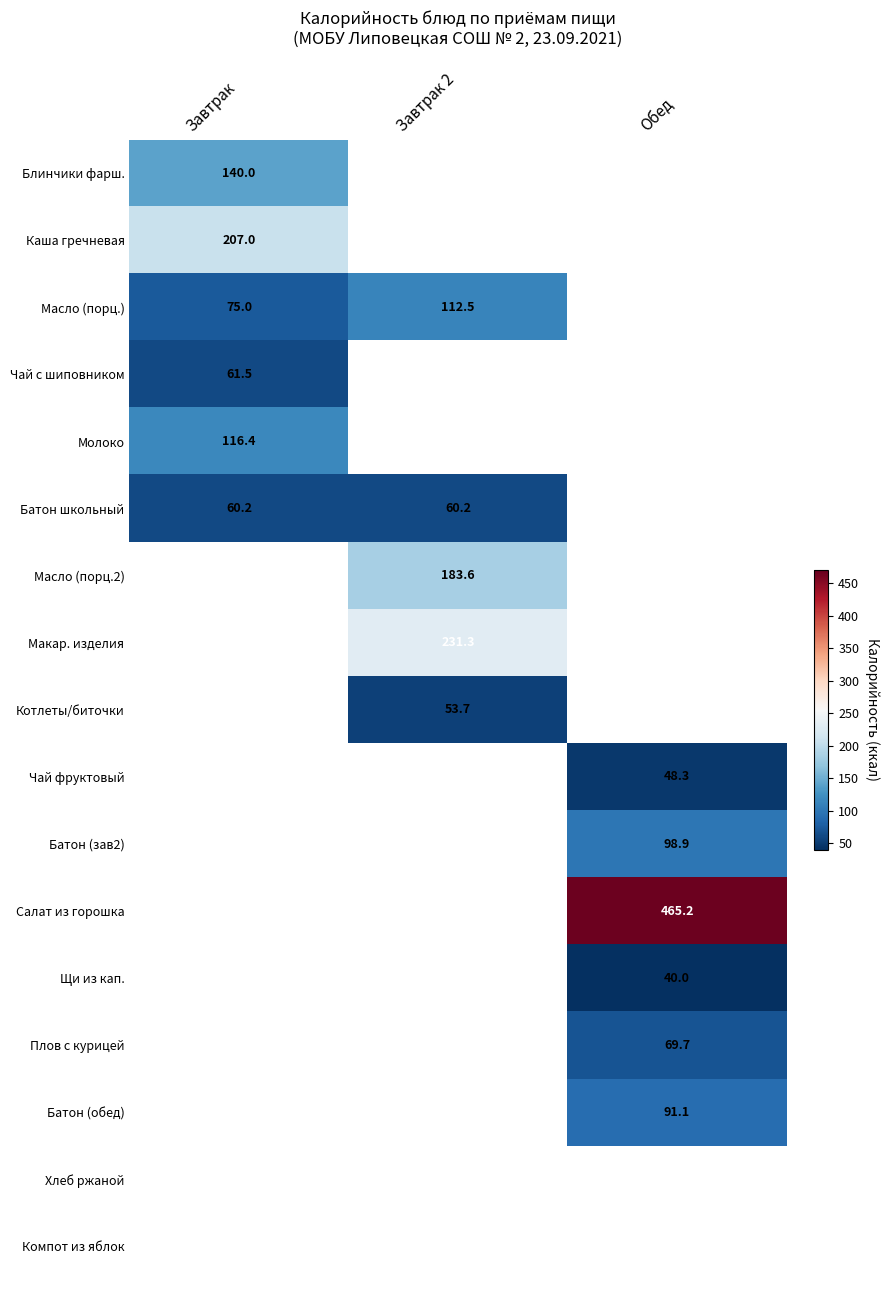

What is the sum of the Батон школьный values at Завтрак 2 and Завтрак?

120.4